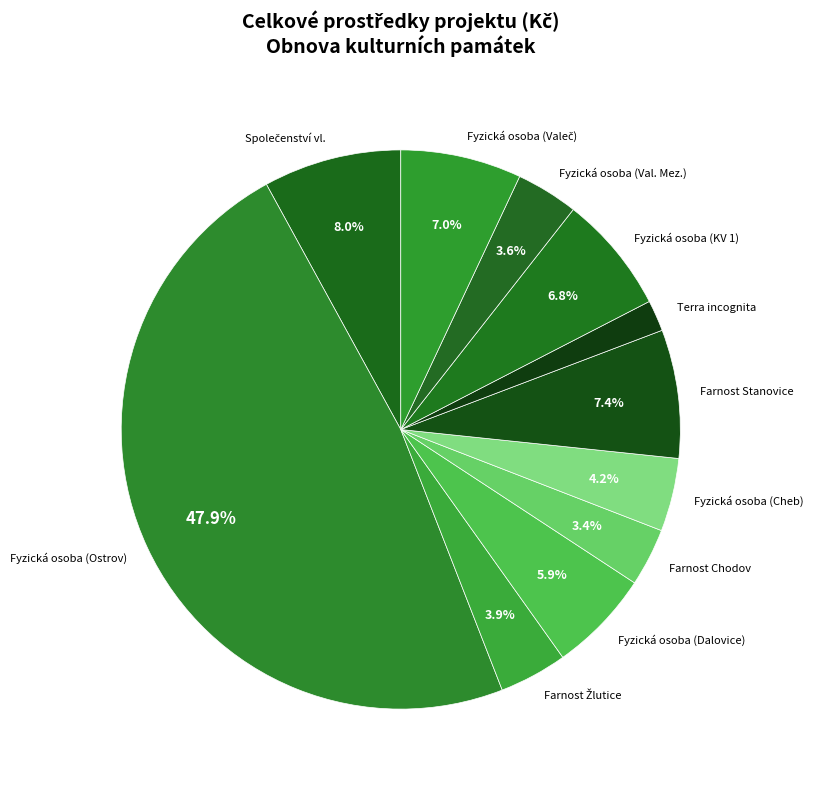

What is the ratio of the value at Fyzická osoba (Dalovice) to the value at Farnost Stanovice?

0.8